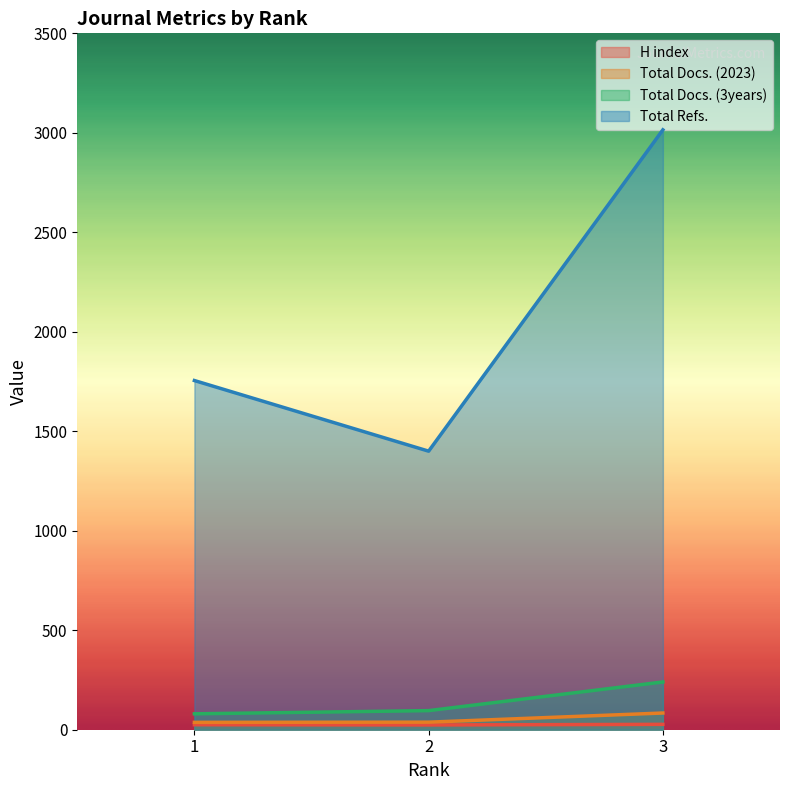

True or false: H index has a value of 25 at 1.

True